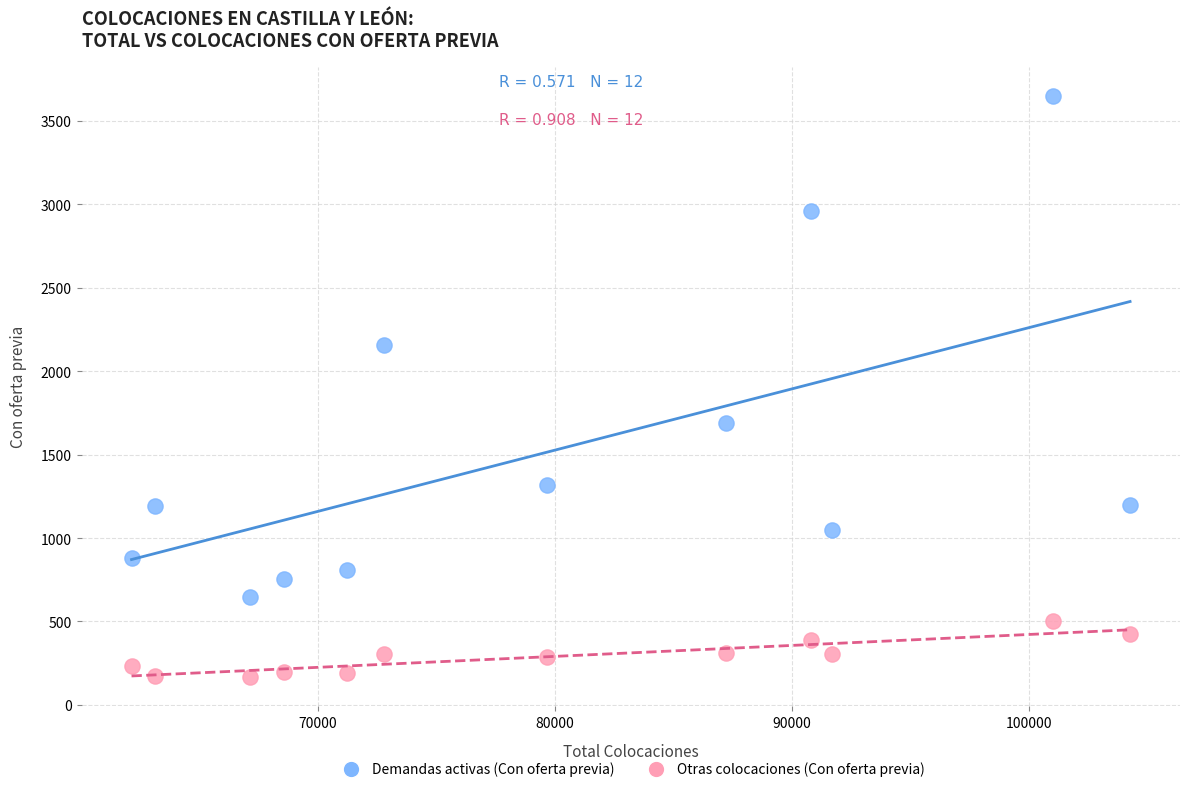

Which series reaches the minimum Y coordinate?

Otras colocaciones (Con oferta previa)